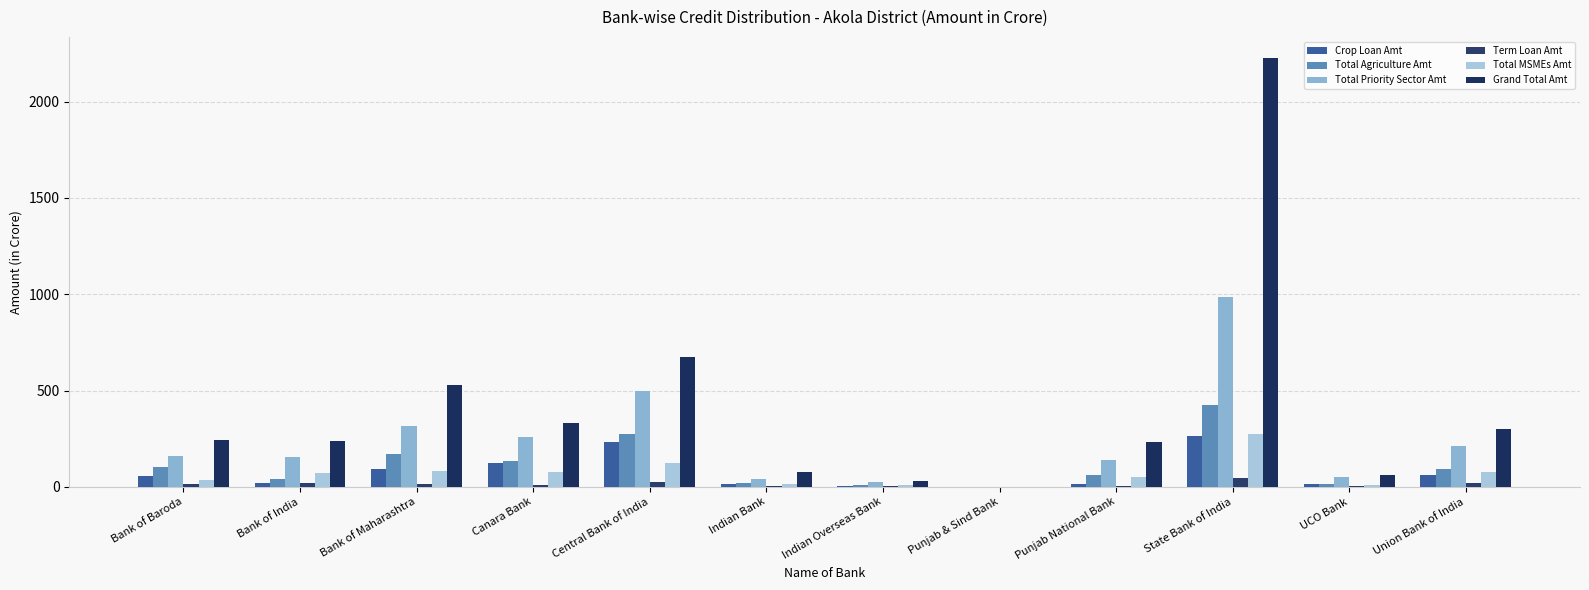

What is the approximate value of Grand Total Amt at Indian Overseas Bank?

30.9